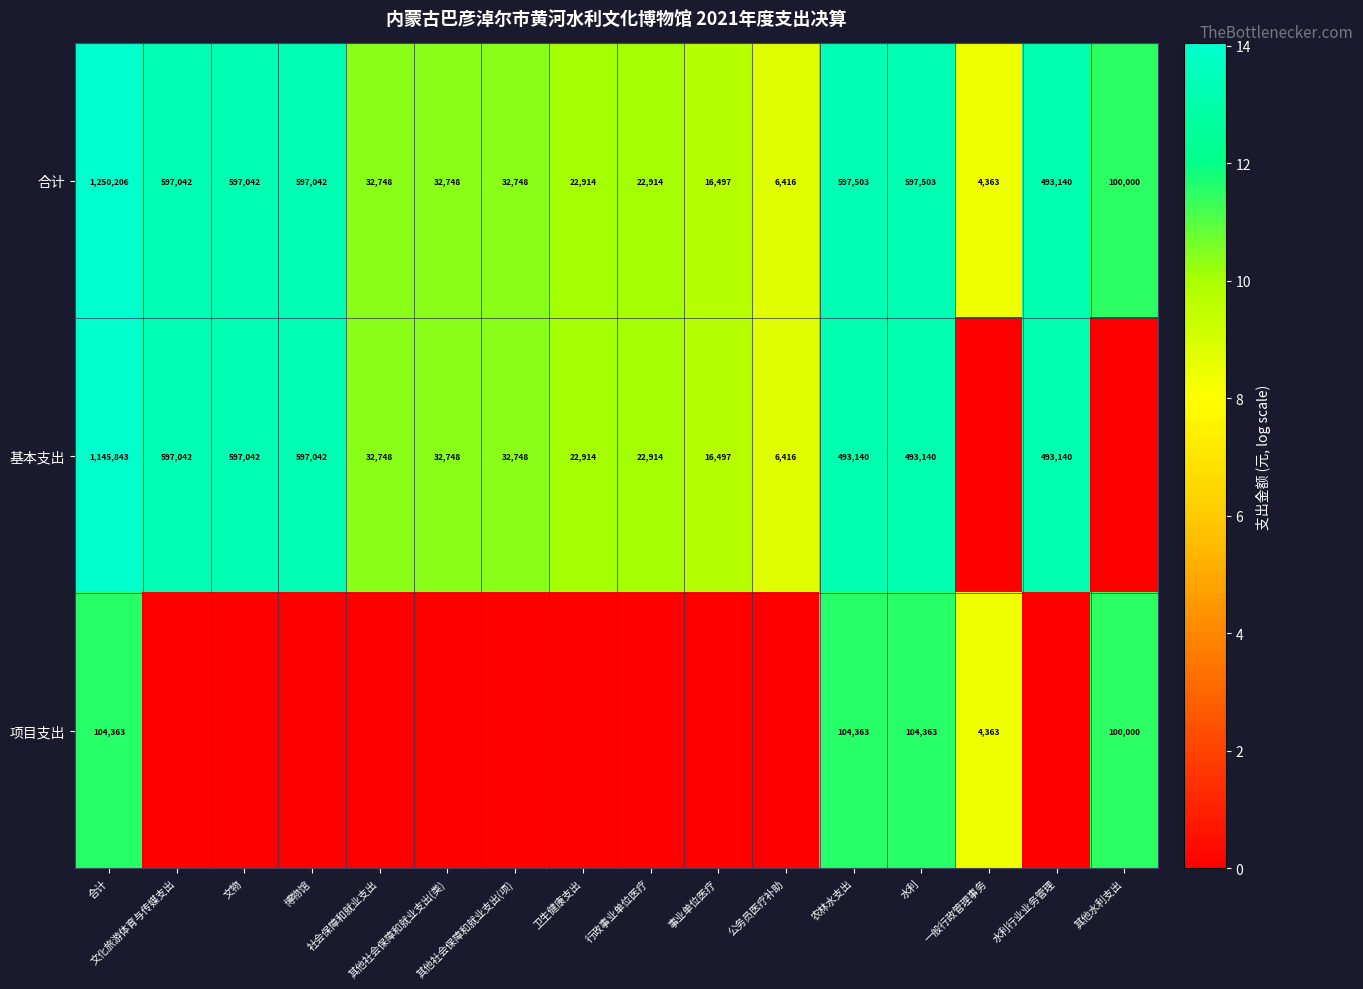

The value of 合计 at 事业单位医疗 is 4.7. True or false?

False